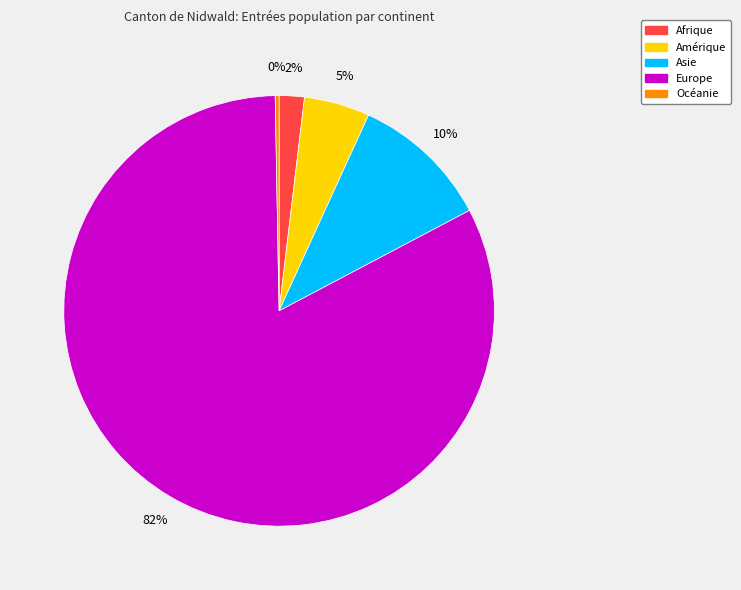

Count the number of slices in the pie.

5